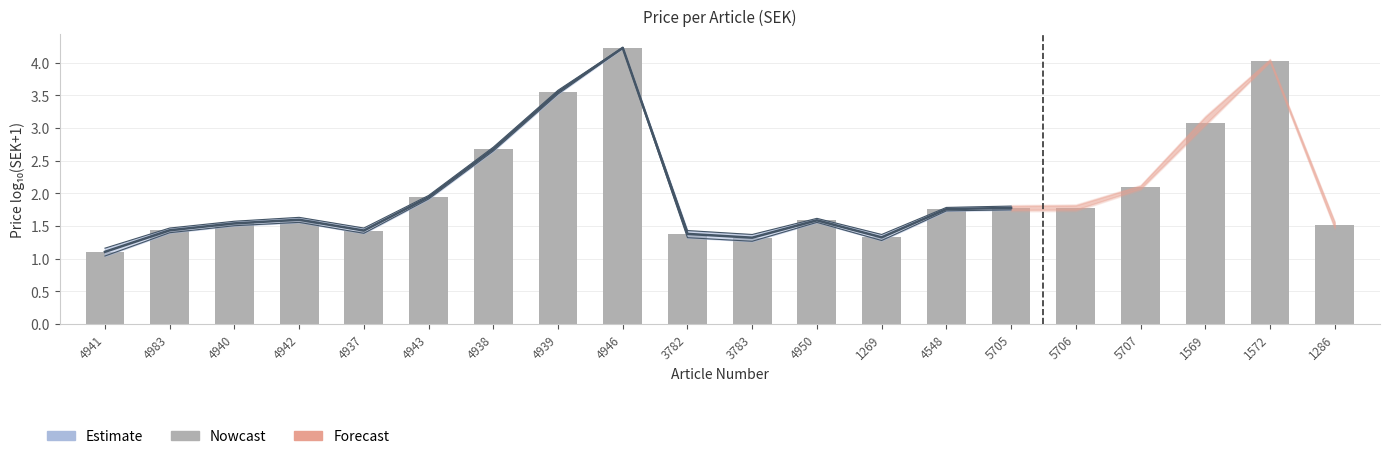

Reading right to left, what are all the values shown in this chart?

1.5	4.0	3.1	2.1	1.8	1.8	1.8	1.3	1.6	1.3	1.4	4.2	3.6	2.7	1.9	1.4	1.6	1.5	1.4	1.1